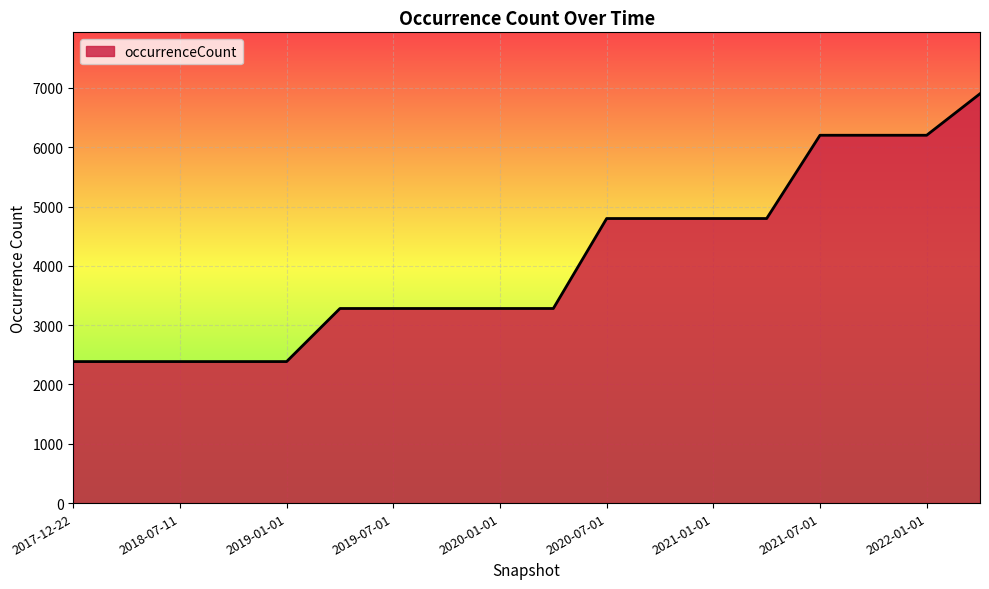

What is the minimum value shown in the chart?

2386